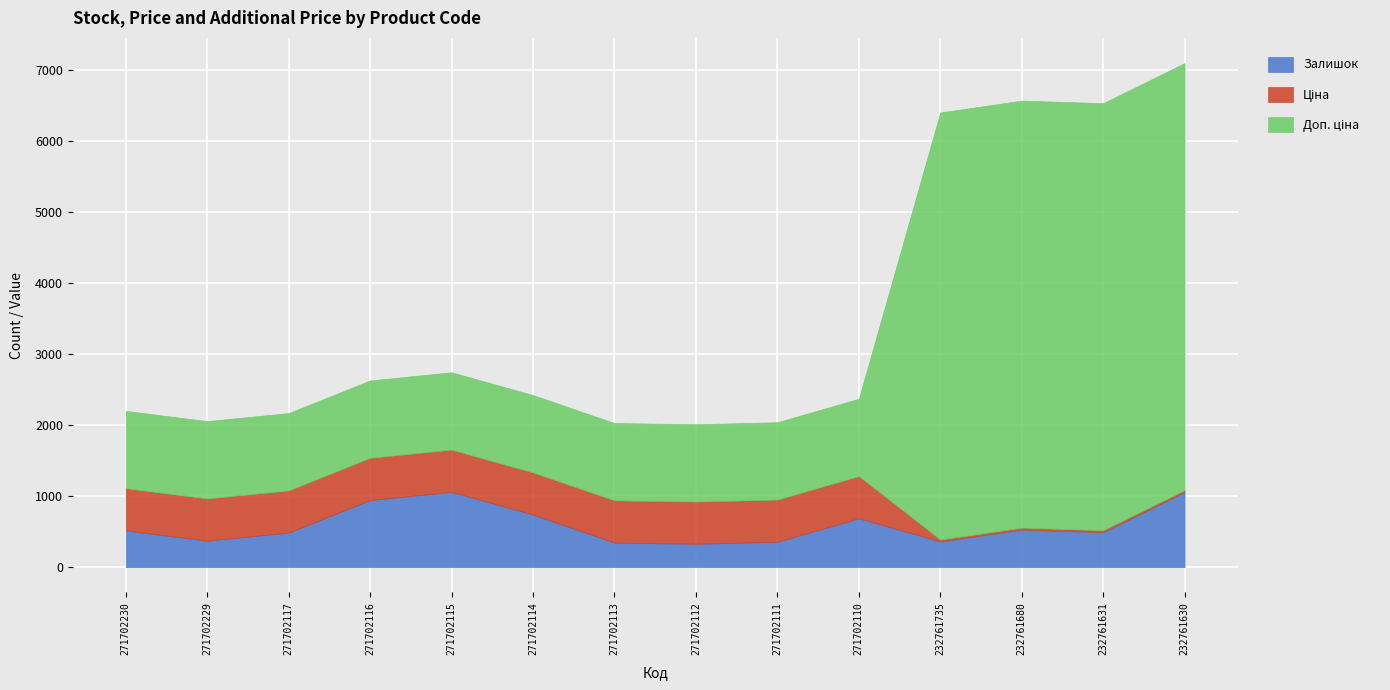

What is the minimum value for Доп. ціна?

1088.8